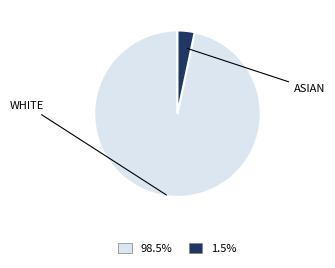

Does any single category account for the majority?

Yes